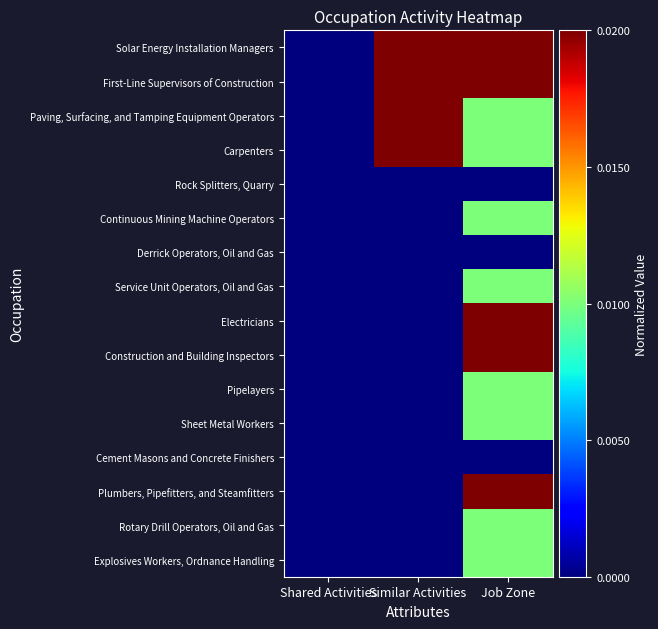

What is the total value across all series at Job Zone?

9.0